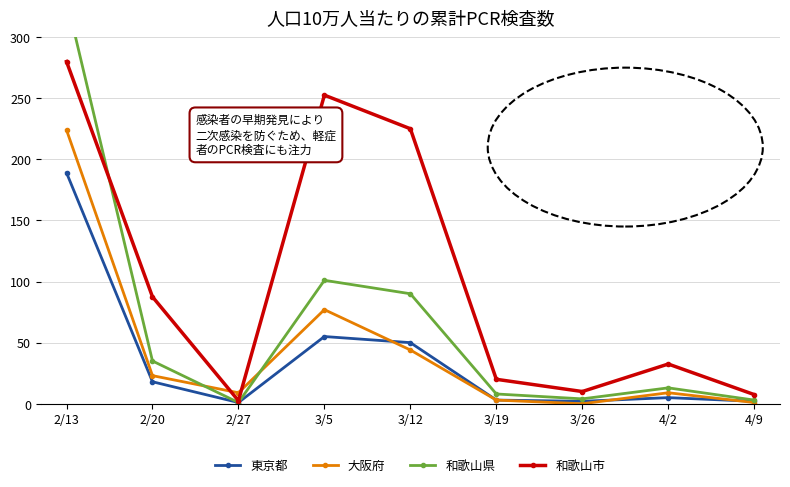

Is the value of 和歌山県 at 3/26 greater than the value of 和歌山市 at 3/5?

No